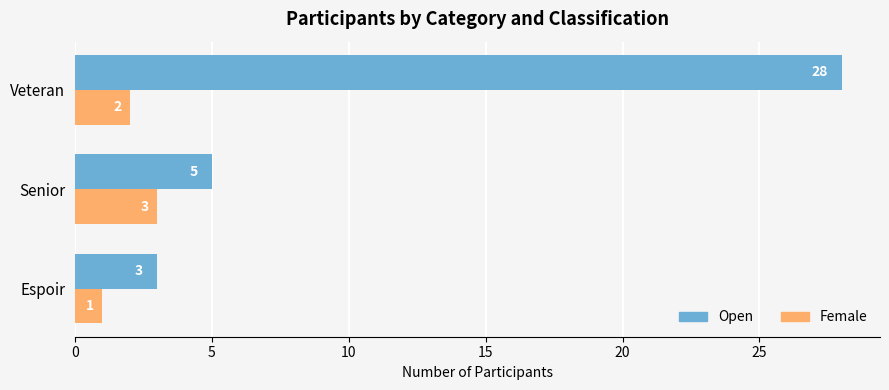

Rank the series at Senior from lowest to highest value.

Female, Open